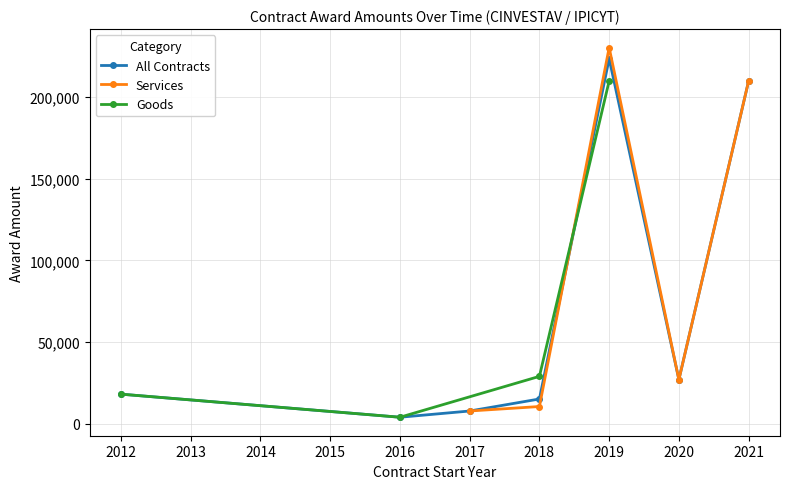

What is the value of the All Contracts point at the 5th from the left?

223647.8